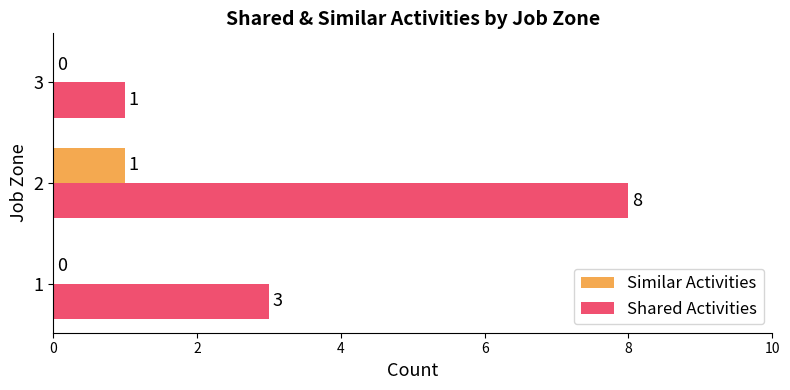

The value of Shared Activities at 2 is 12. True or false?

False